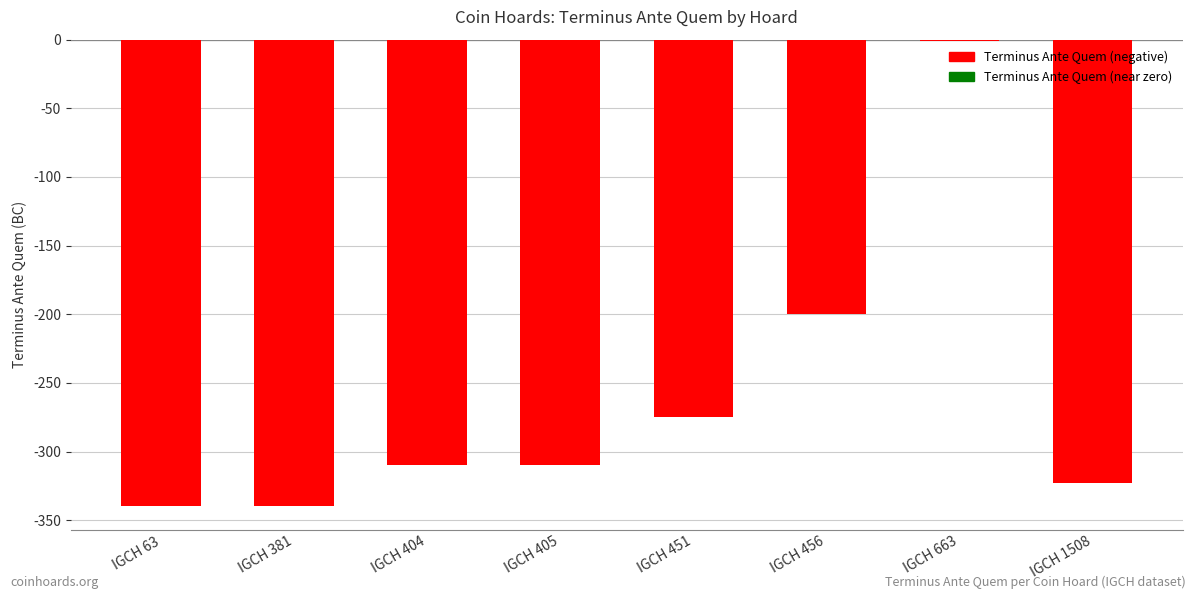

What is the greatest value displayed?

-1